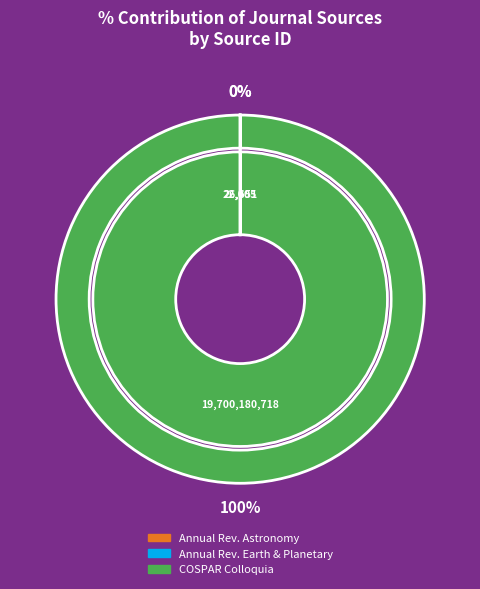

Between Annual Review of Earth and Planetary Sciences and COSPAR Colloquia Series, which is larger?

COSPAR Colloquia Series